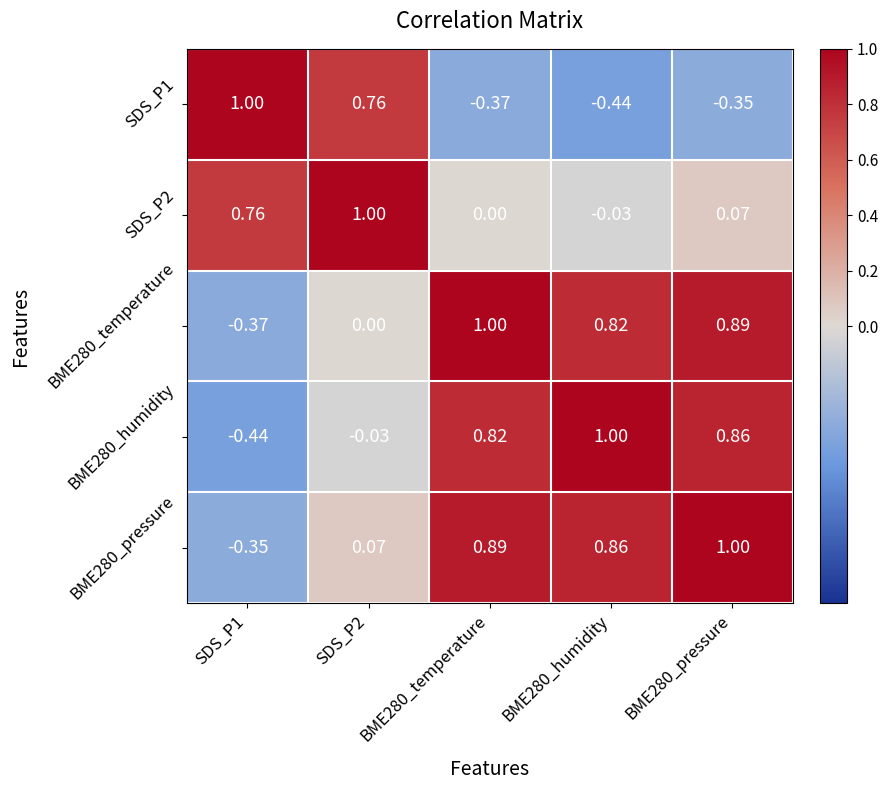

Is the value of BME280_humidity at SDS_P2 greater than the value of BME280_pressure at SDS_P1?

Yes